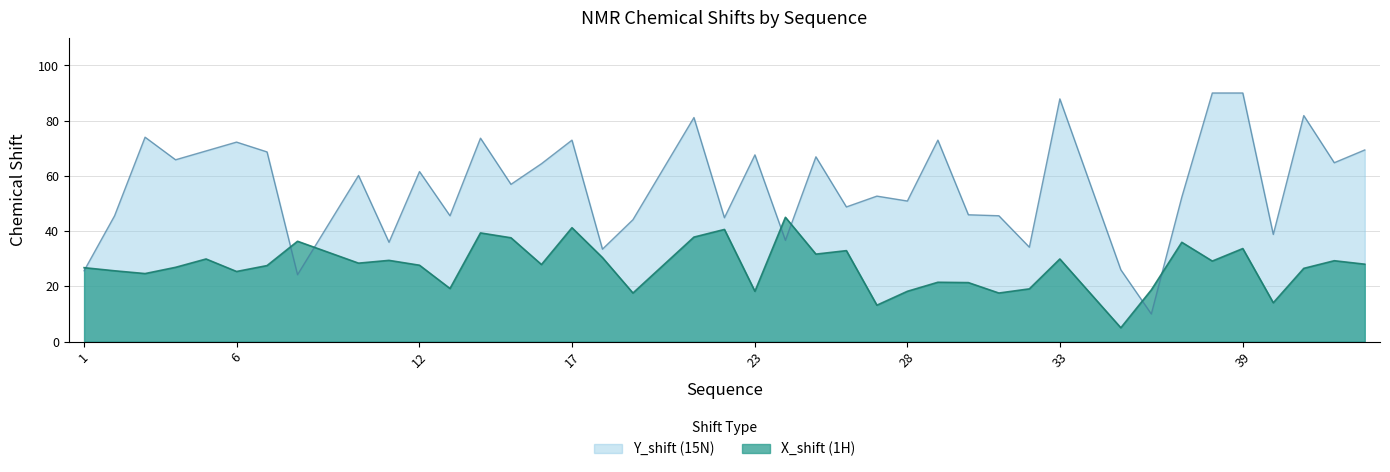

Is it true that Y_shift equals 26.9 at 30?

False